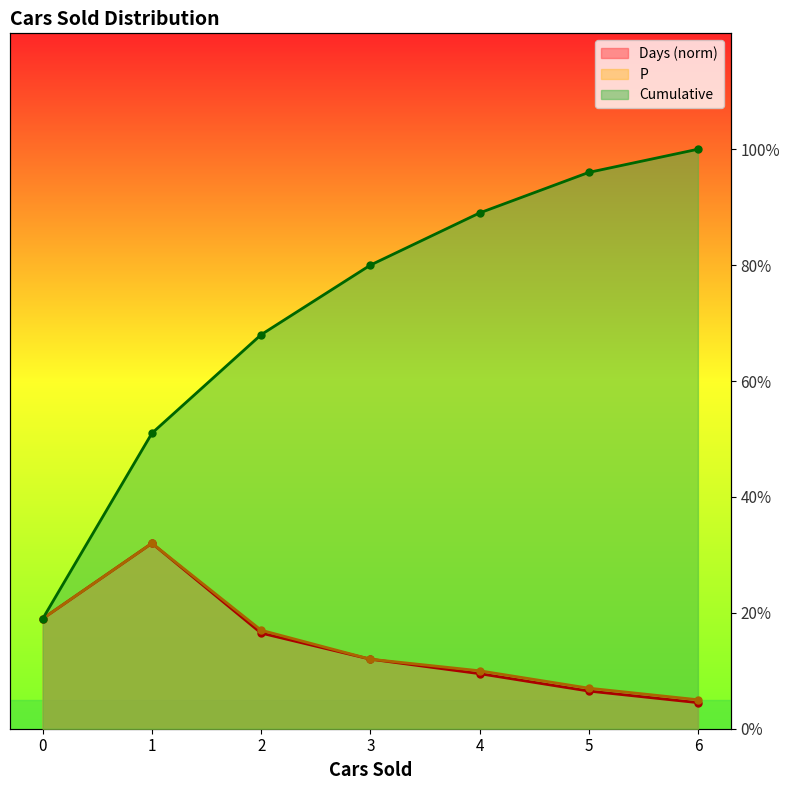

The value of Cumulative at 4 is 1.6. True or false?

False